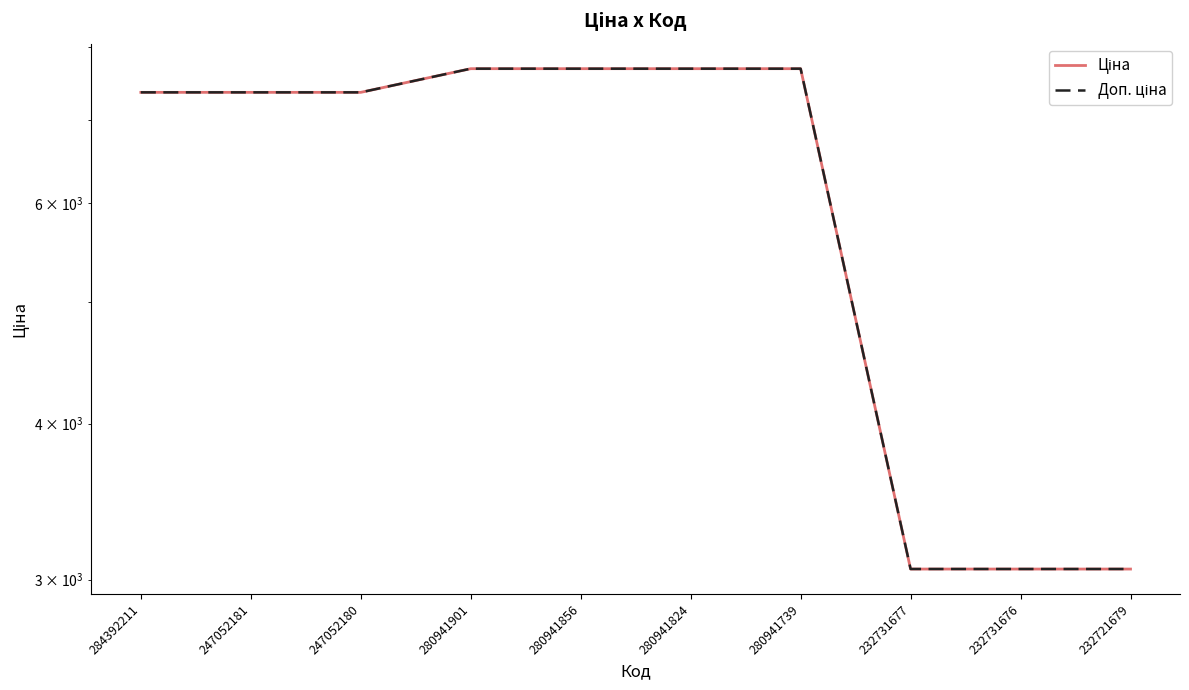

What is the difference between the second highest and minimum values in the Ціна series?

4628.3